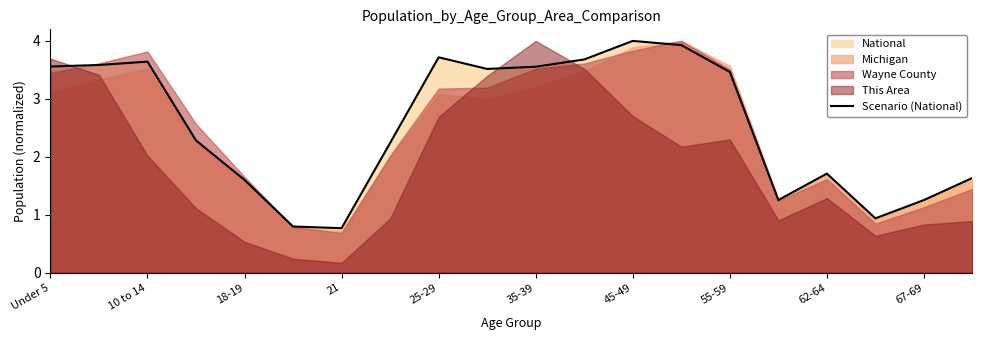

The Scenario (National) series shows 3.6 at Under 5. True or false?

True